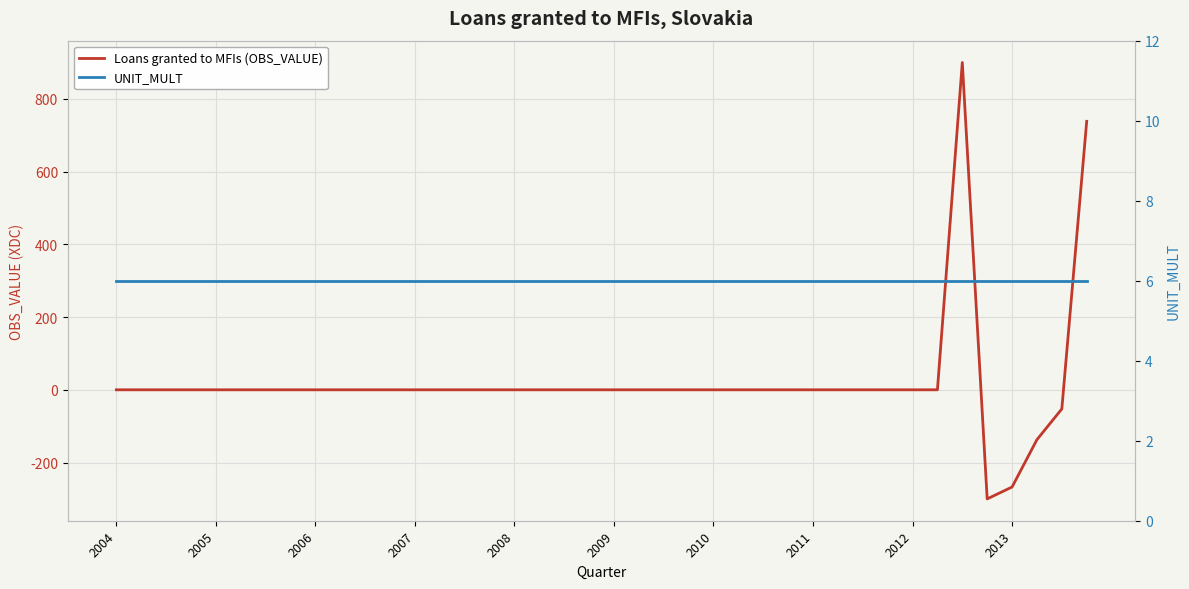

True or false: UNIT_MULT and Loans granted to MFIs (OBS_VALUE) cross at least once.

True